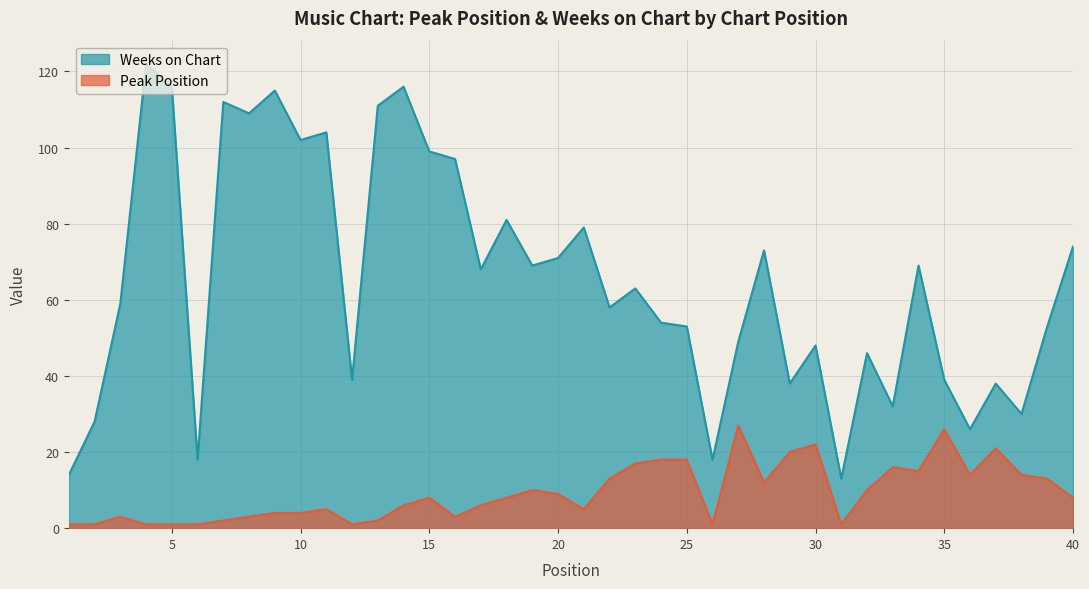

Which category has the highest value in the Weeks on Chart series?

4